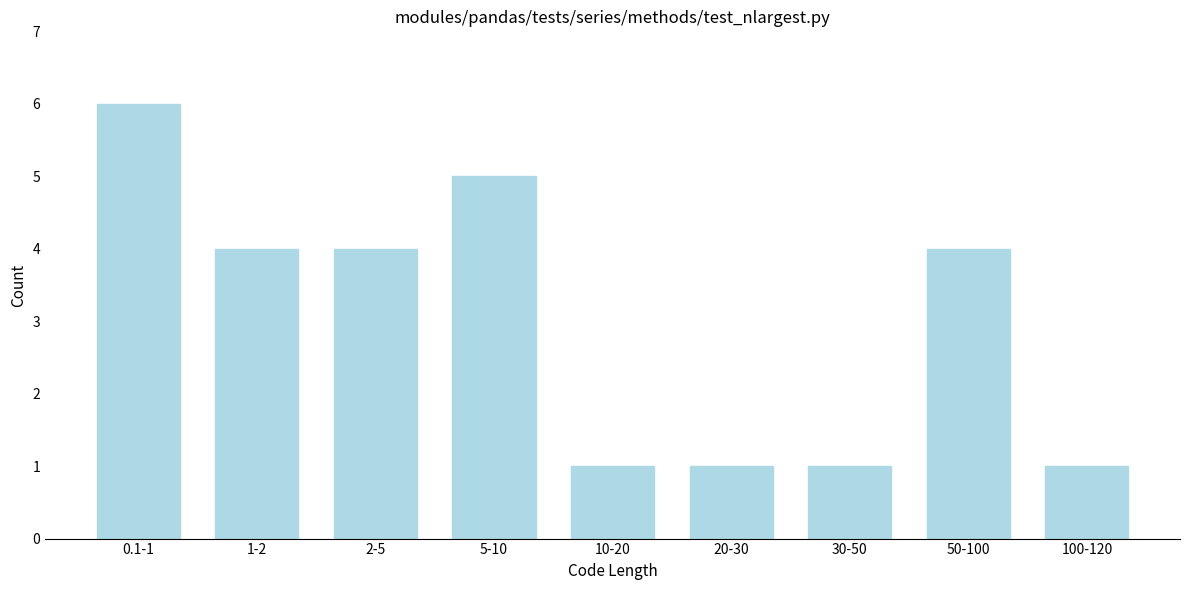

Reading left to right, list all the values displayed in this chart.

6	4	4	5	1	1	1	4	1